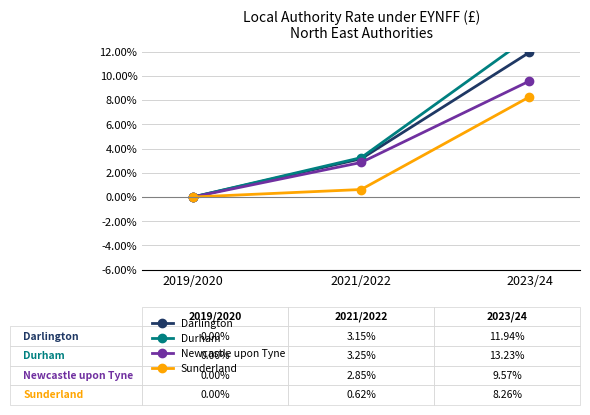

Count the number of categories in the chart.

3